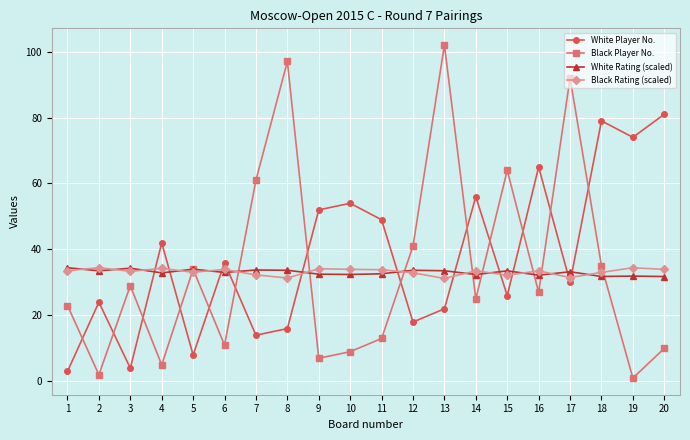

Which series has the widest spread of values?

Black Player No.